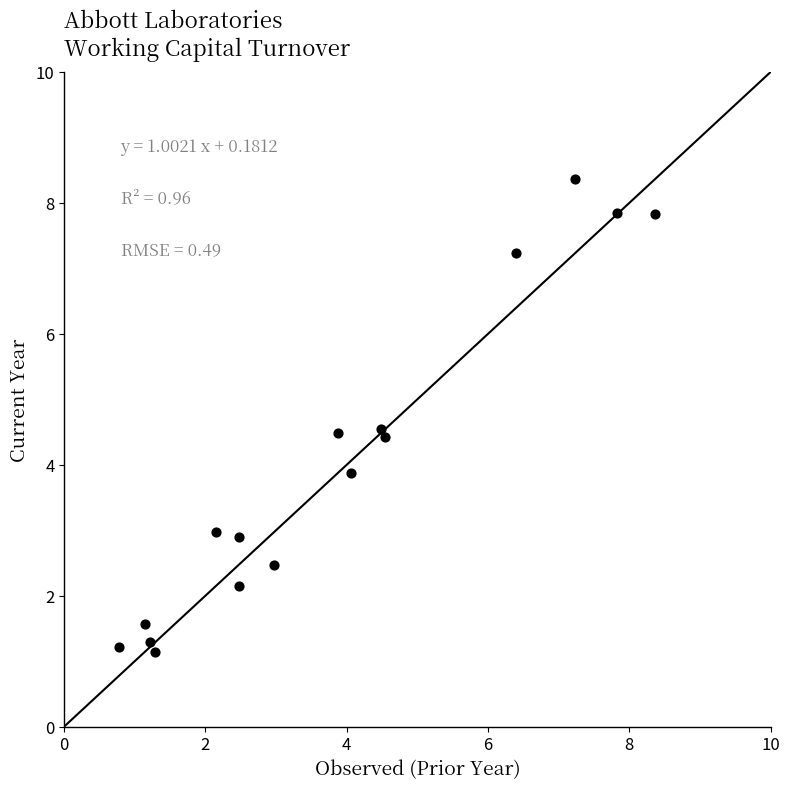

What Y value in the scatter plot is closest to 4?

3.9